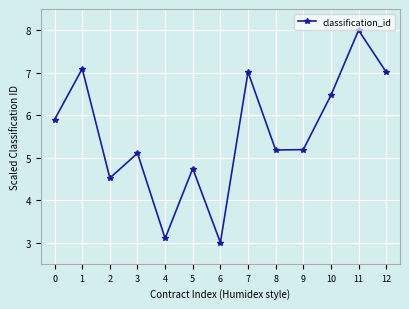

Where is the first local maximum?

1